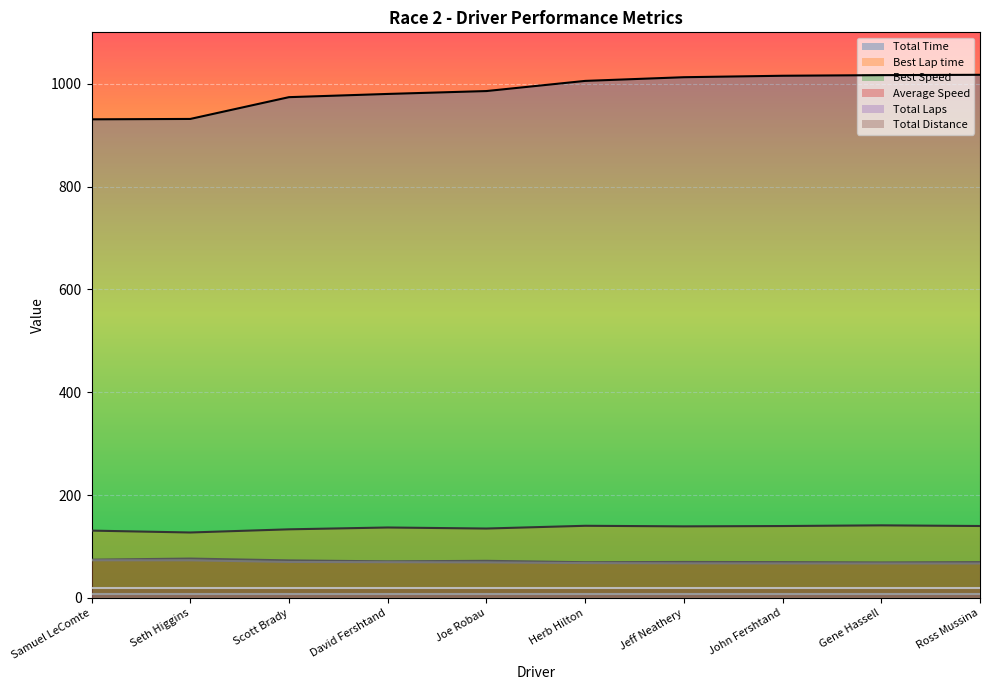

Which series has the largest total across all categories?

Total Time